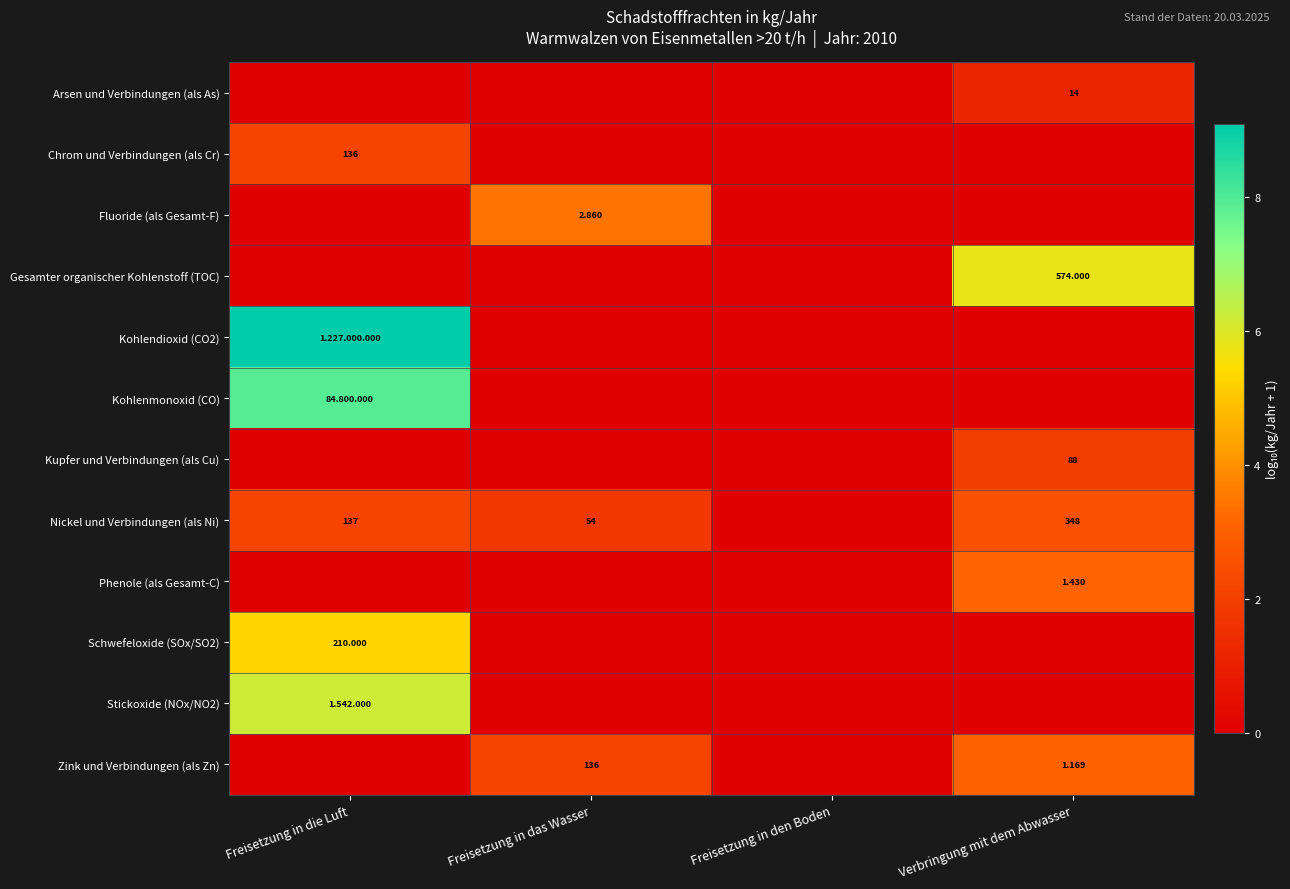

How many data points in Chrom und Verbindungen (als Cr) are above 0?

1